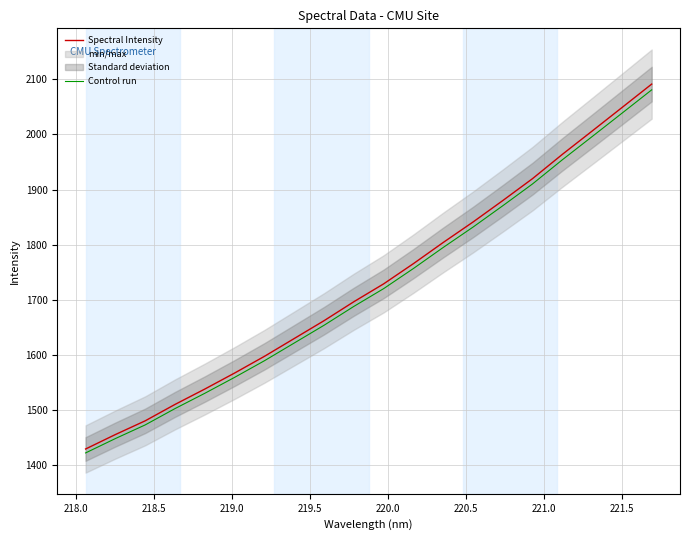

Reading left to right, transcribe all the data shown in this chart.

Spectral Intensity: 1429.6	1455.8	1480.7	1510.4	1538.3	1567.3	1597.6	1629.9	1662.3	1696.7	1729.0	1765.8	1804.1	1841.2	1880.2	1920.0	1964.0	2006.2	2048.7	2091.4
Control run: 1422.4	1448.5	1473.2	1502.9	1530.6	1559.5	1589.6	1621.8	1654.0	1688.2	1720.4	1756.9	1795.1	1832.0	1870.8	1910.4	1954.1	1996.2	2038.5	2080.9